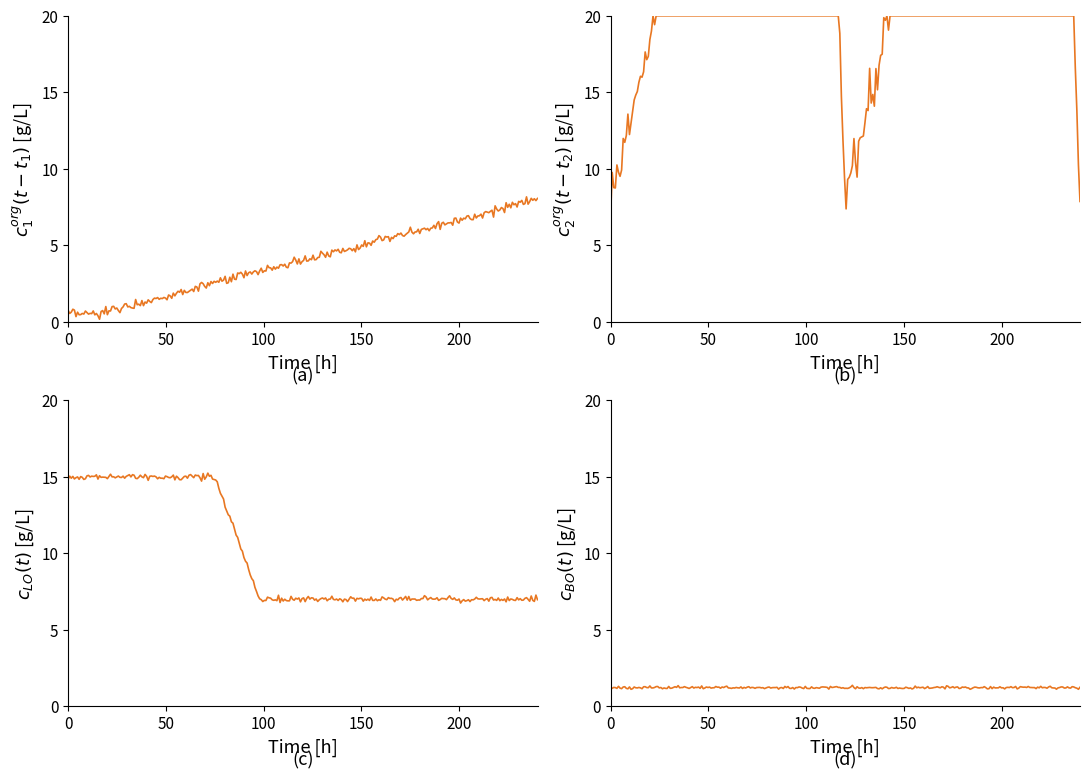

Is this an area chart (filled region under the line)?

No